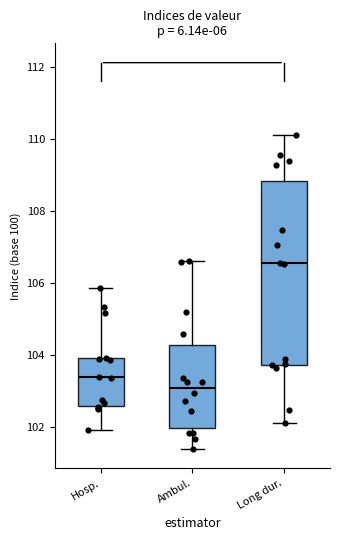

Which box's median line is the lowest?

Ambul.